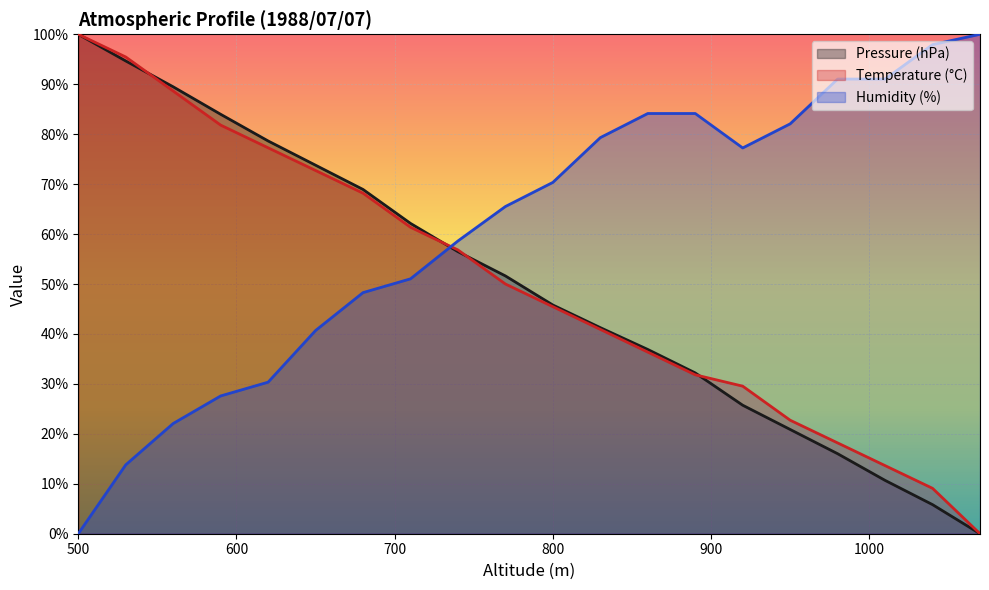

At which category does the chart reach its peak across all series?

500